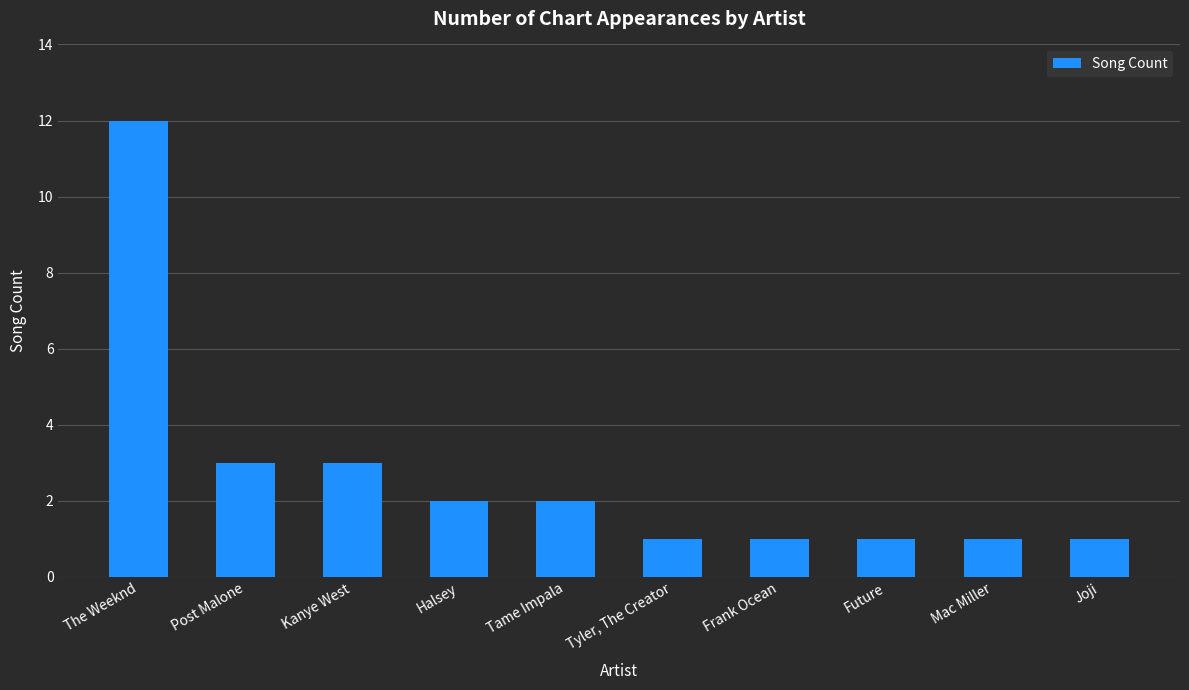

The chart shows a value of 1 at Future. True or false?

True